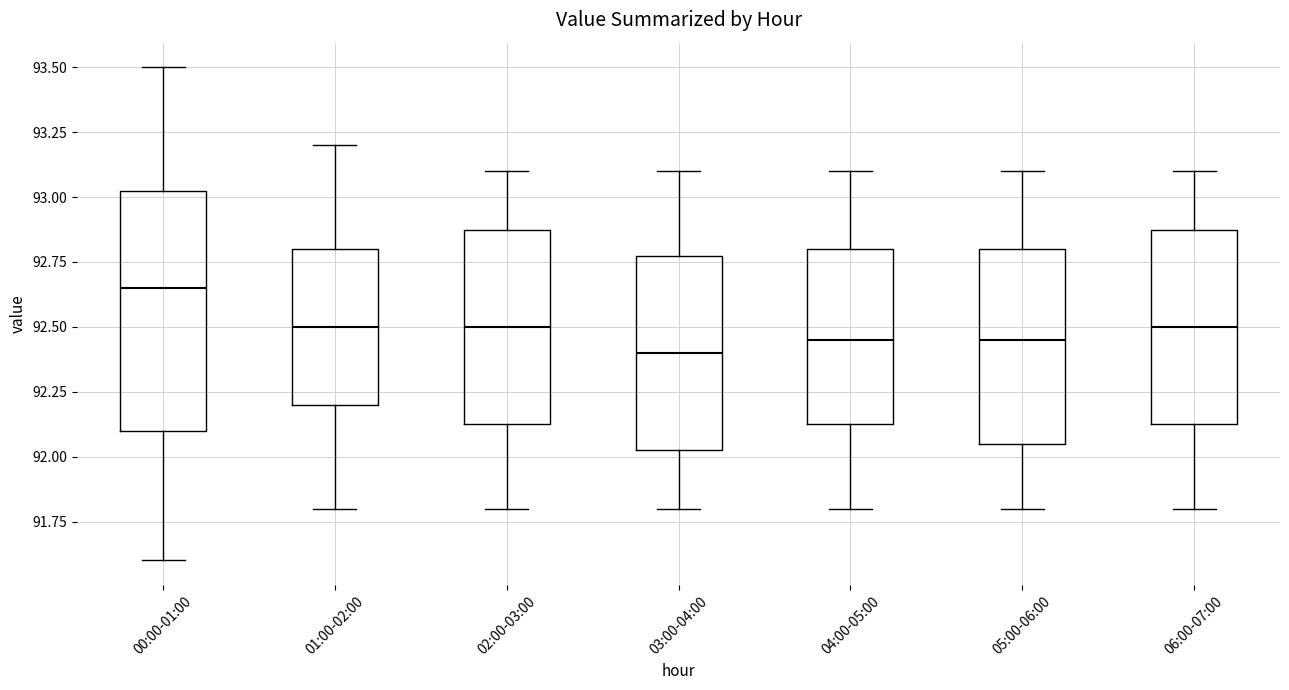

Where is the upper edge of the box for 06:00-07:00 on the y-axis? The values are not printed on the chart, so give them approximately, as read against the axis.

92.90